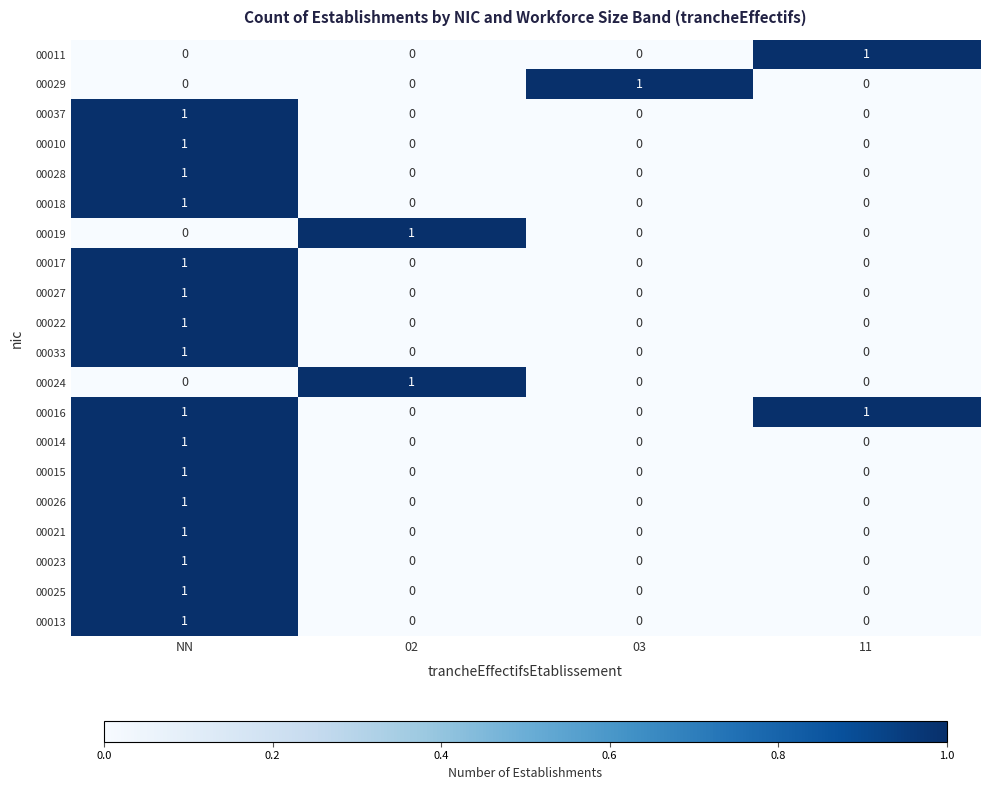

Is it true that 00025 equals 0 at 03?

True